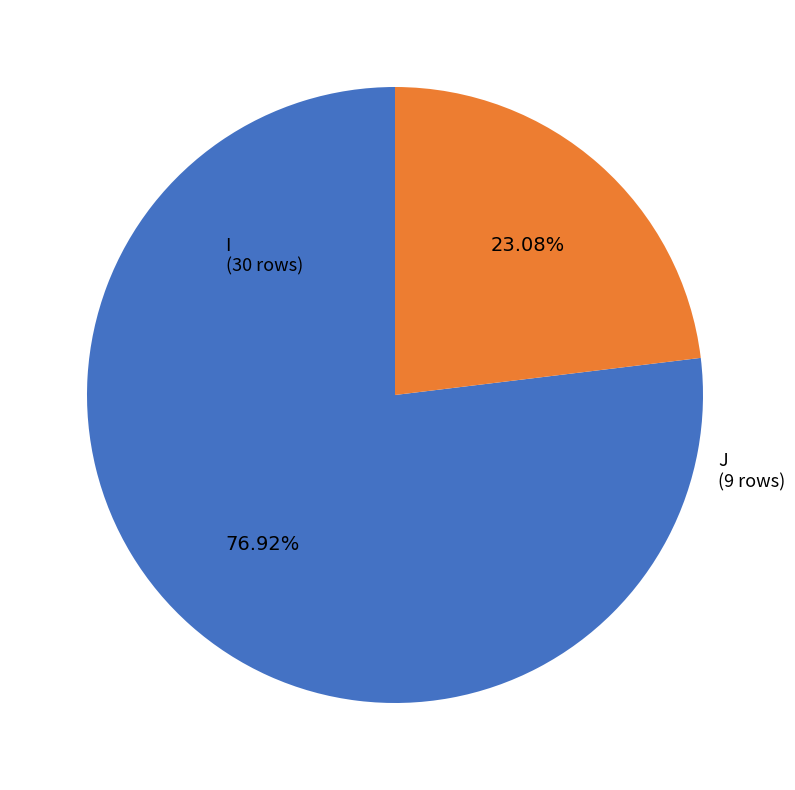

To the nearest percent, what is the average slice percentage?

50%